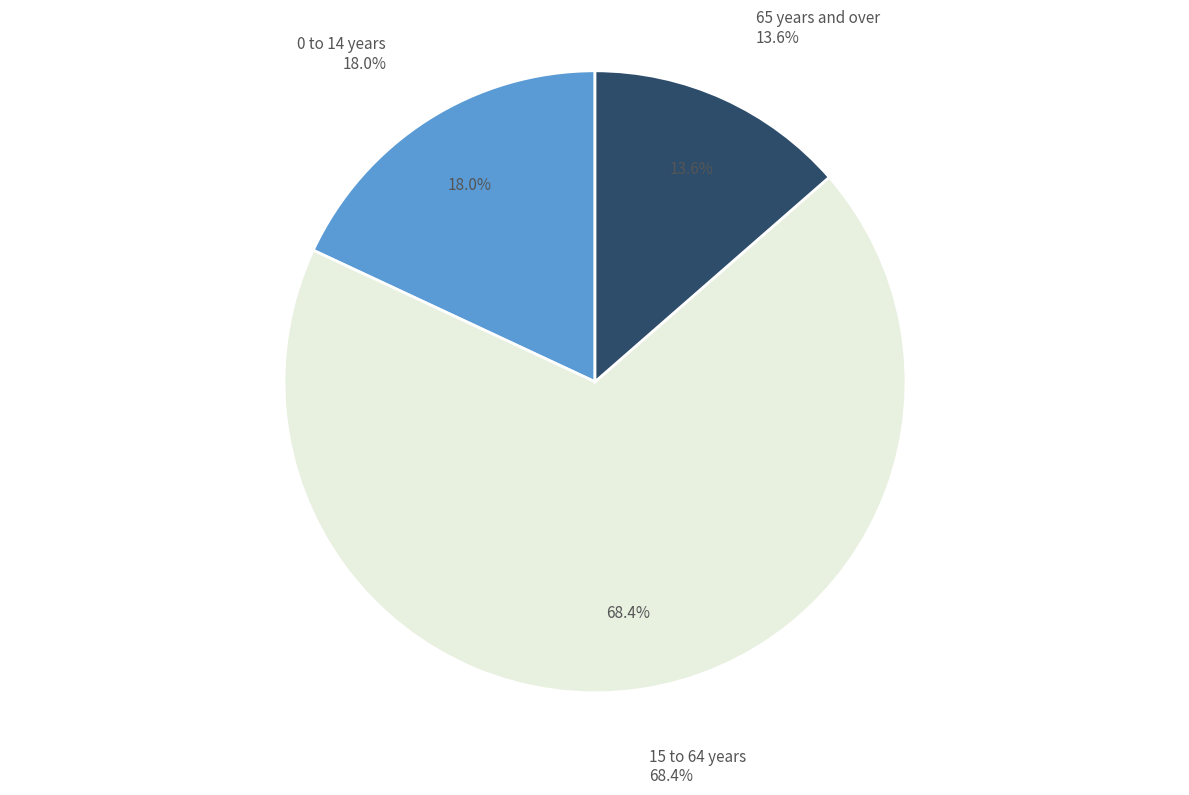

What percentage is NOT represented by 65 years and over?

86.4%